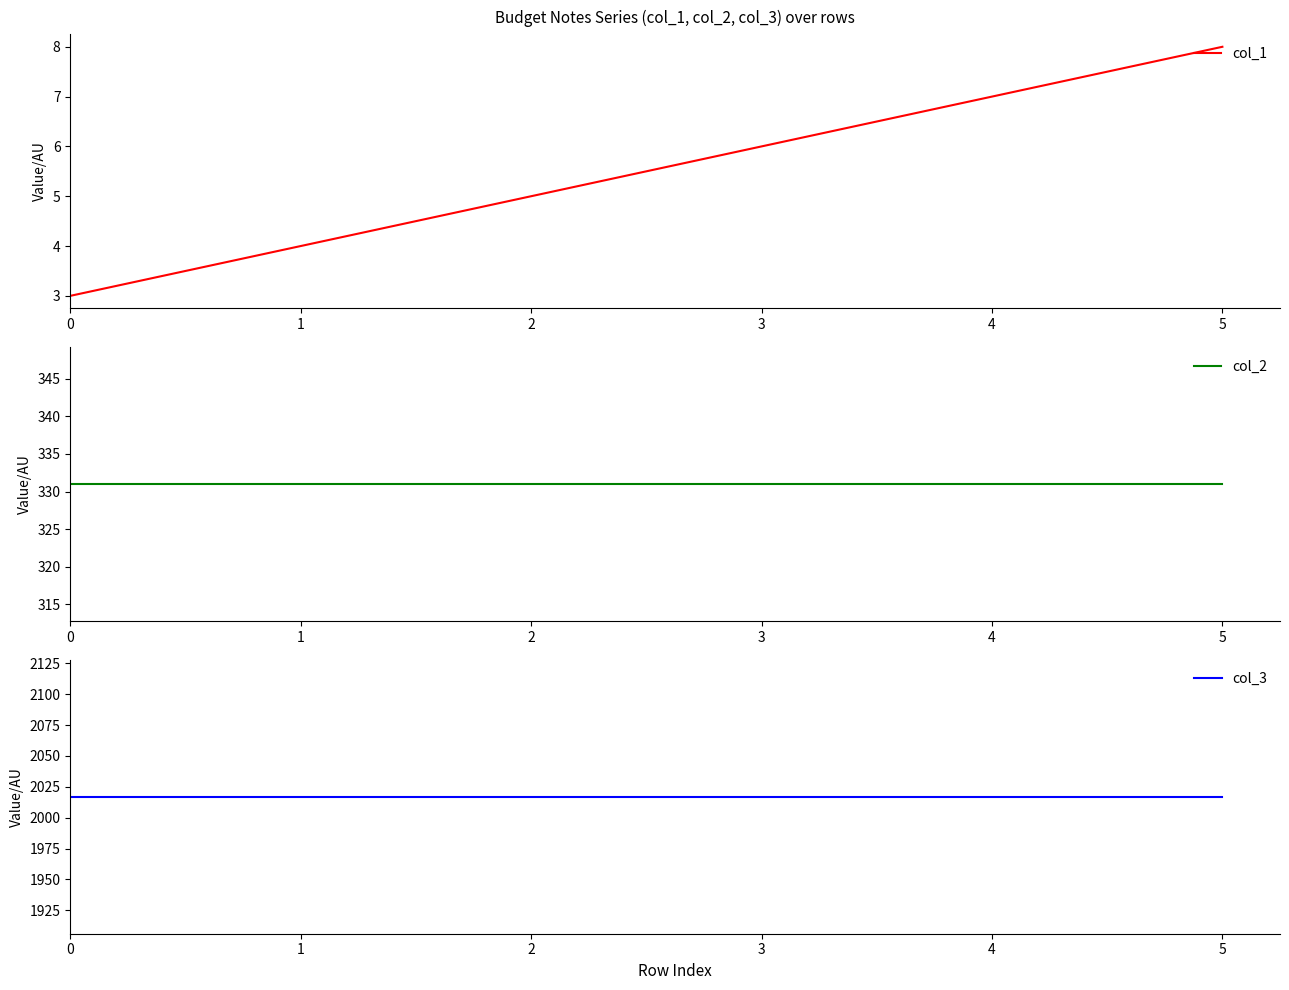

True or false: col_3 has more than 0 interior local peaks.

False